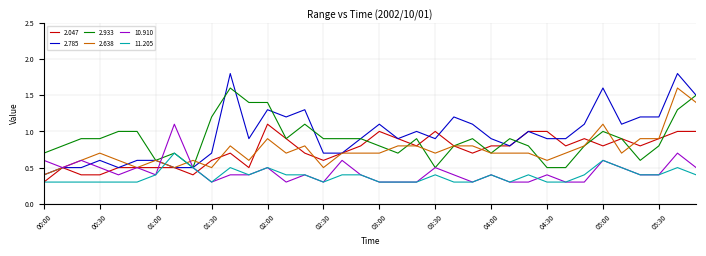

What is the minimum value shown in the chart?

0.3